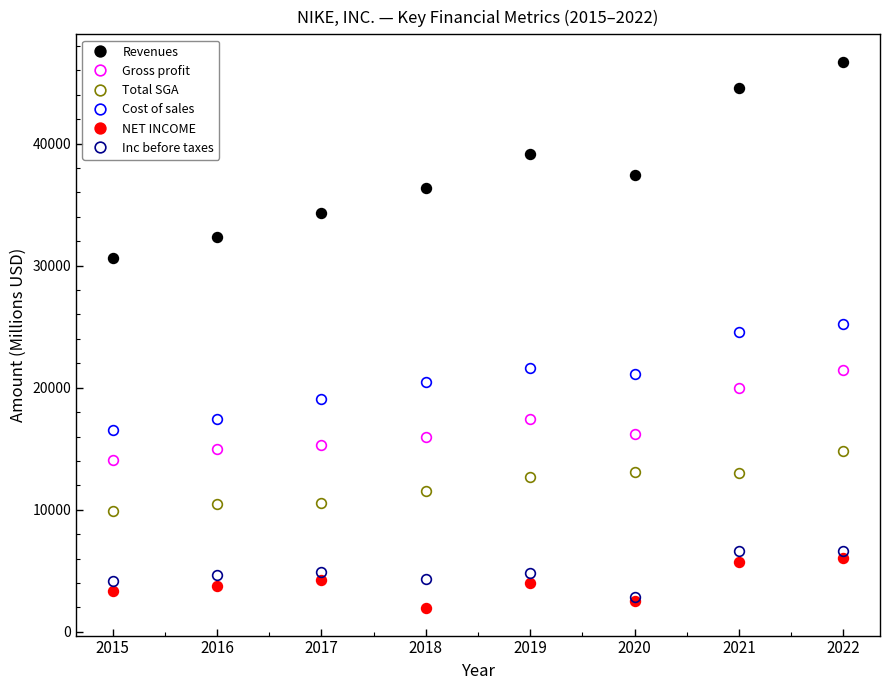

In Revenues, how many points are lower than both neighbors (excluding endpoints)?

1